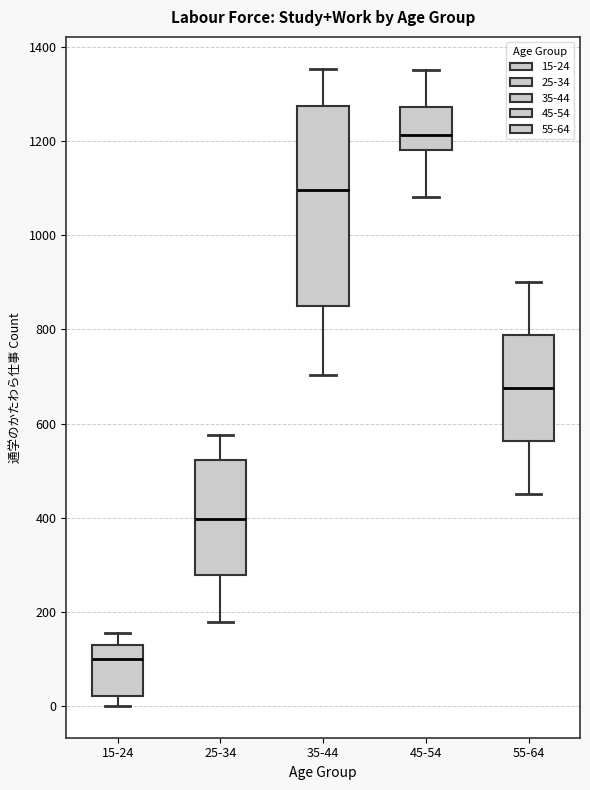

Reading left to right, read every box against the y-axis: the position of its median line, the range the box covers, and the ends of its whiskers. The values are not printed on the chart, so give them approximately, as read against the axis.

15-24: median 100, box 20 to 140, whiskers 0 to 160
25-34: median 400, box 280 to 520, whiskers 180 to 580
35-44: median 1100, box 860 to 1280, whiskers 700 to 1360
45-54: median 1220, box 1180 to 1280, whiskers 1080 to 1360
55-64: median 680, box 560 to 780, whiskers 460 to 900